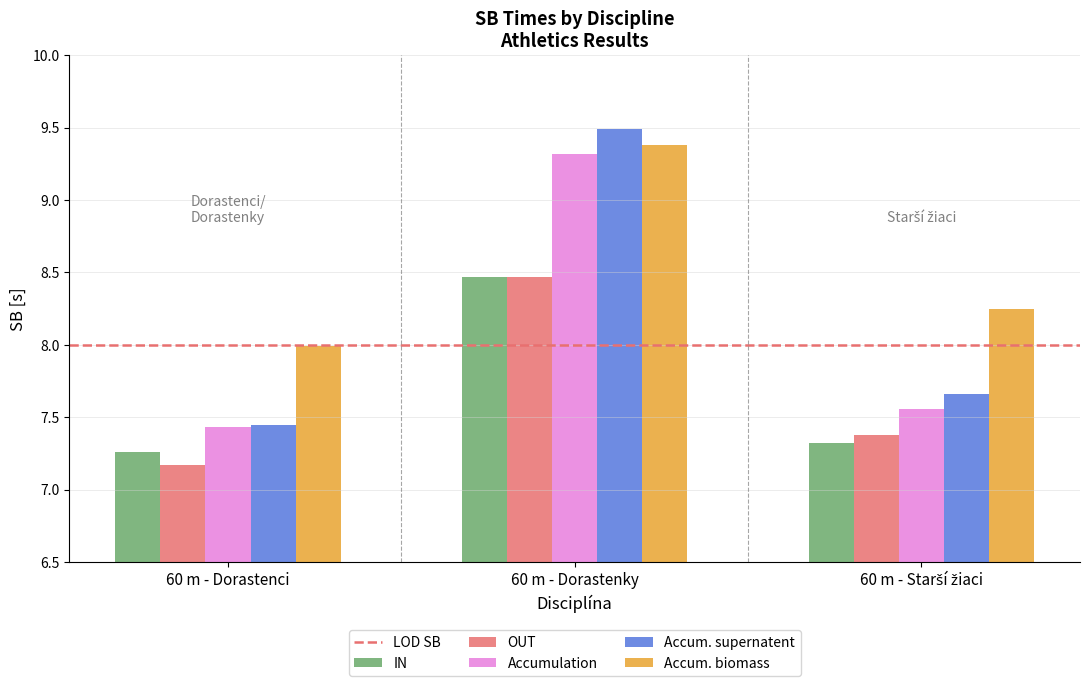

What position from the right is 60 m - Dorastenky?

2